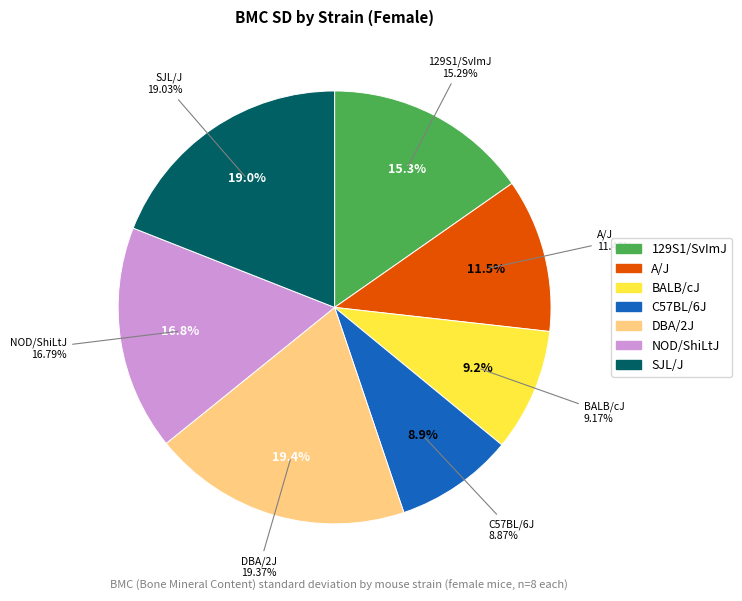

How many segments does this pie chart have?

7